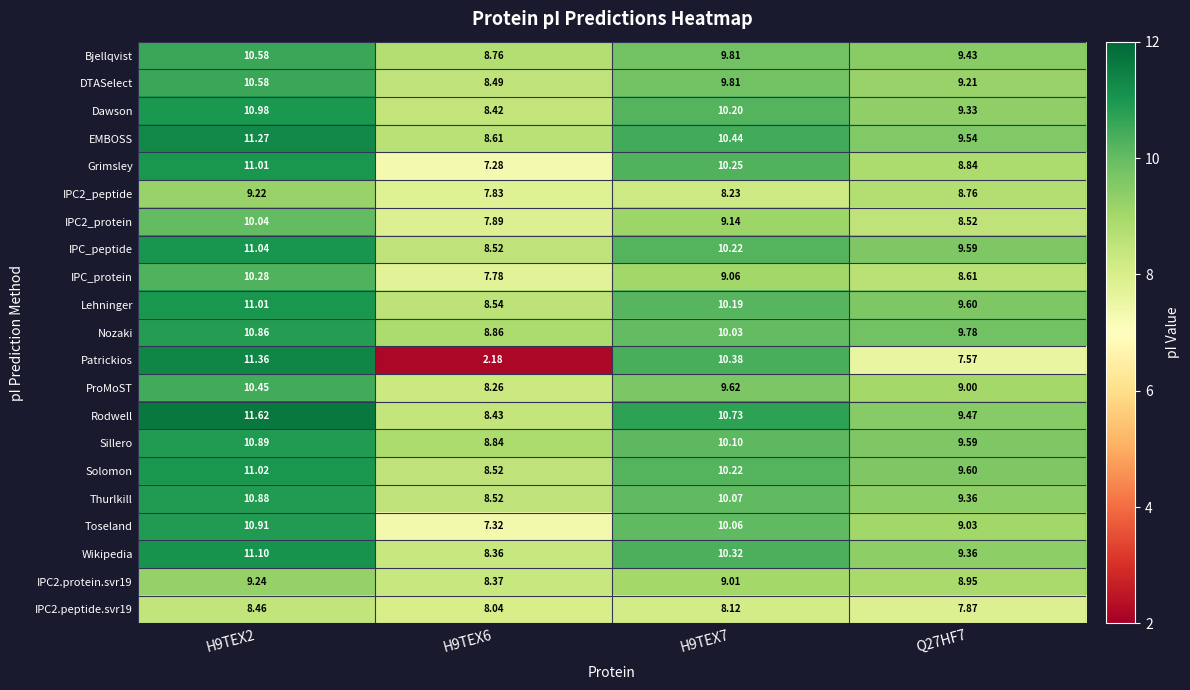

Which series has the largest total across all categories?

Rodwell